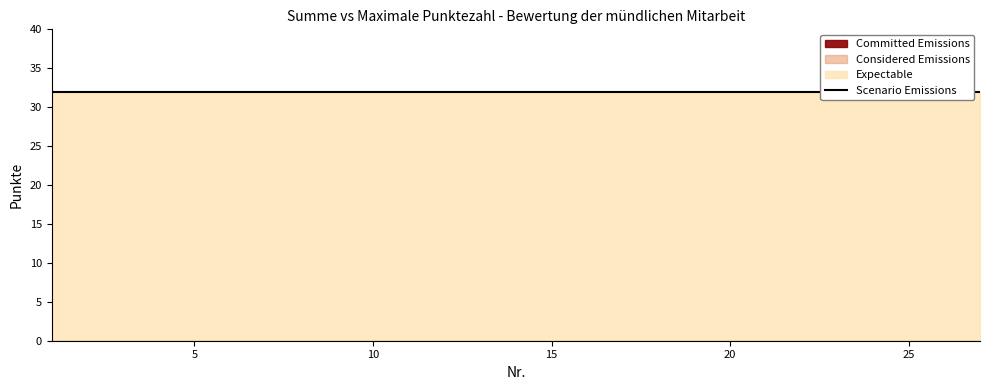

What is the total value across all series at 17?

64